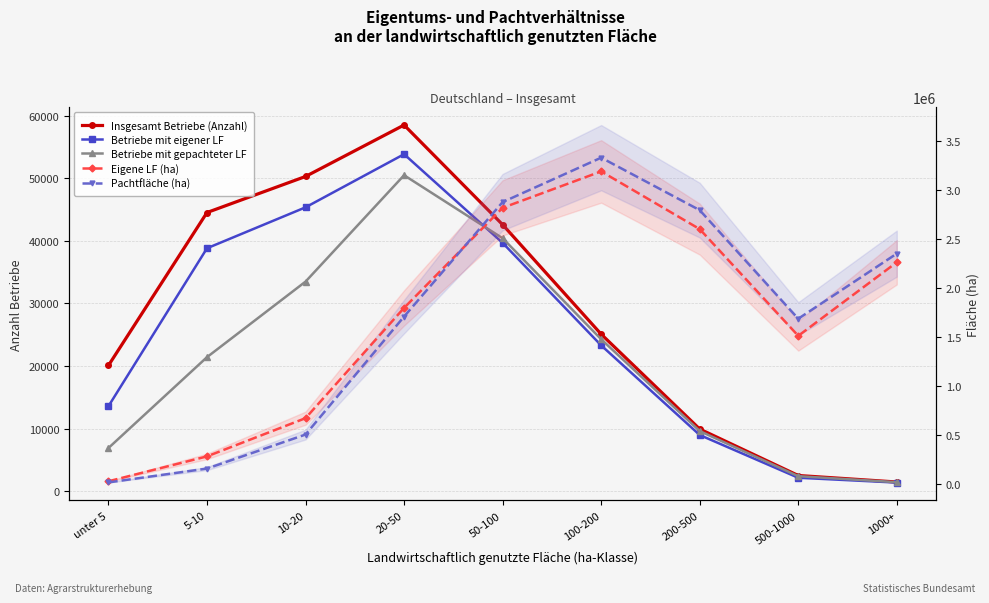

How many lines are shown in the chart?

5